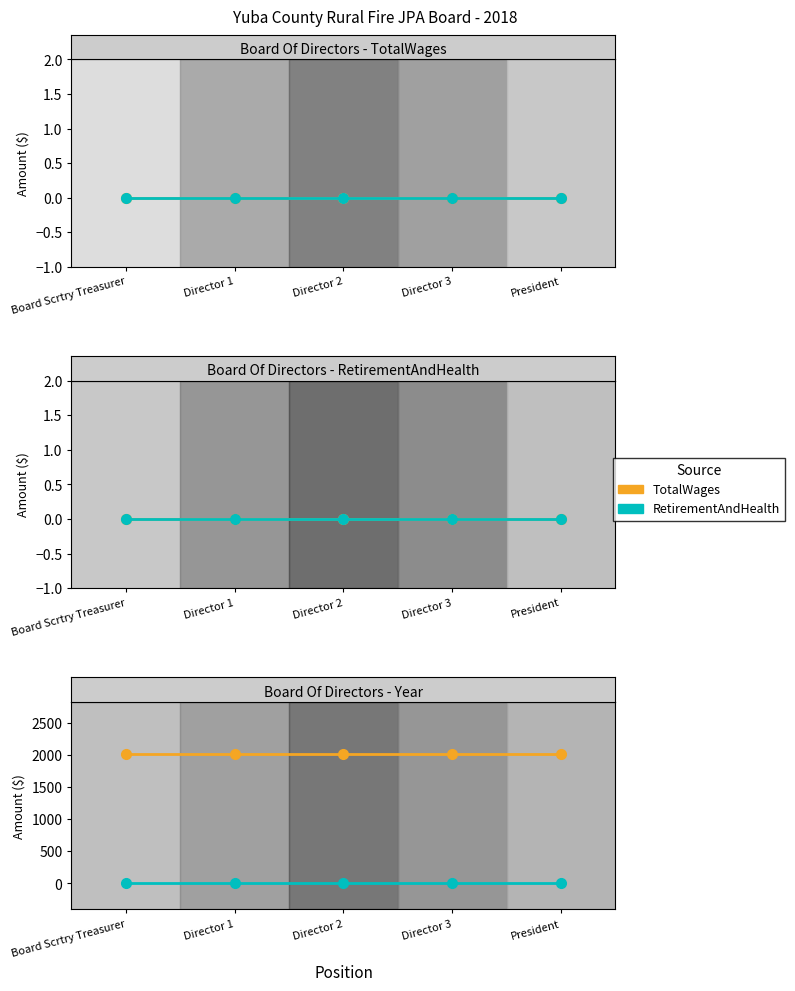

True or false: RetirementAndHealth has more than 0 points higher than both neighbors.

False